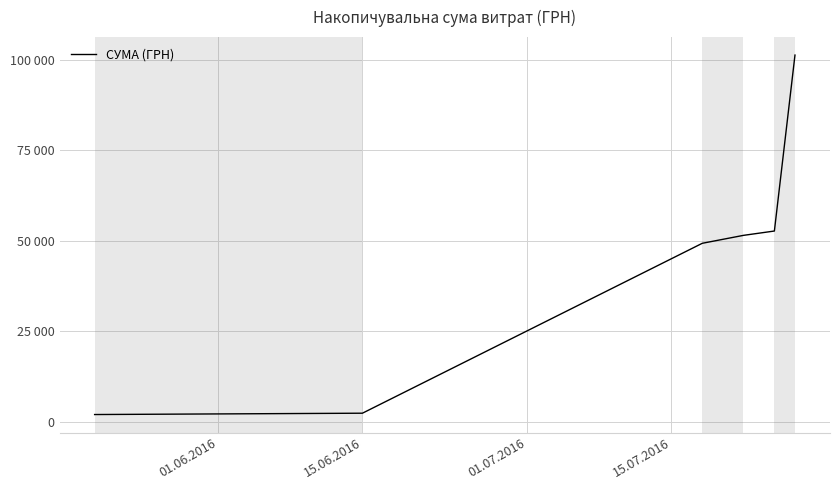

Does the chart display data point markers on the line(s)?

No